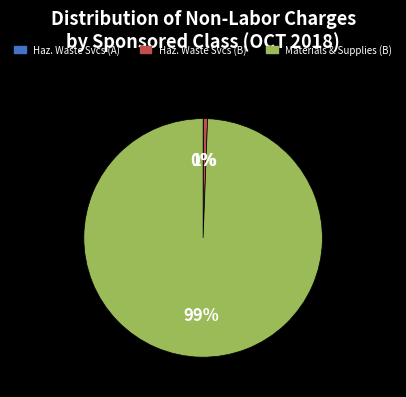

Does any single category account for the majority?

Yes